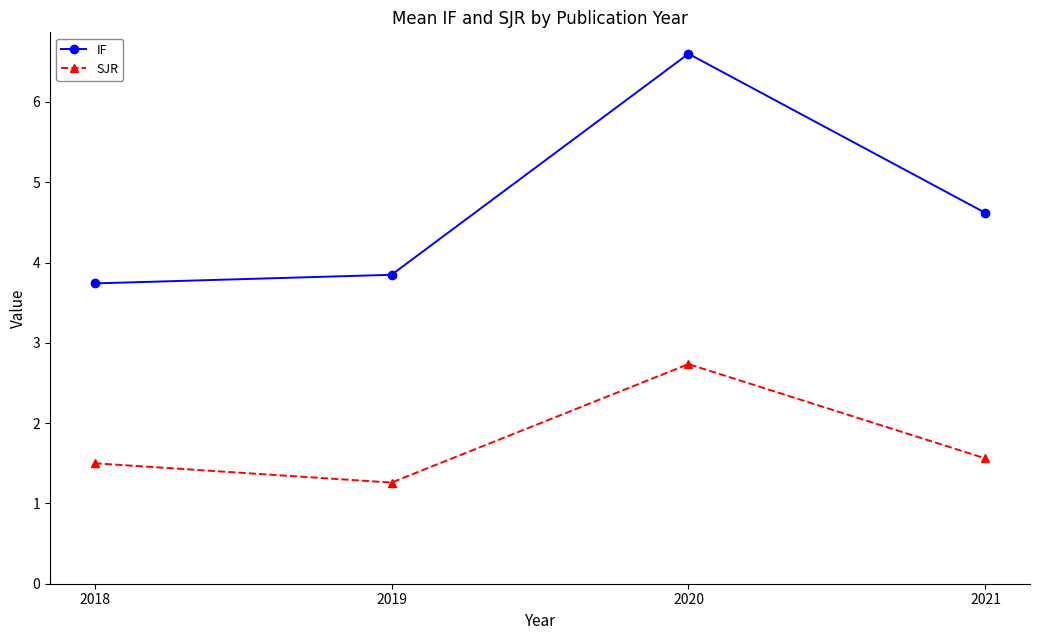

What is the difference between the maximum and minimum values in the IF series?

2.9